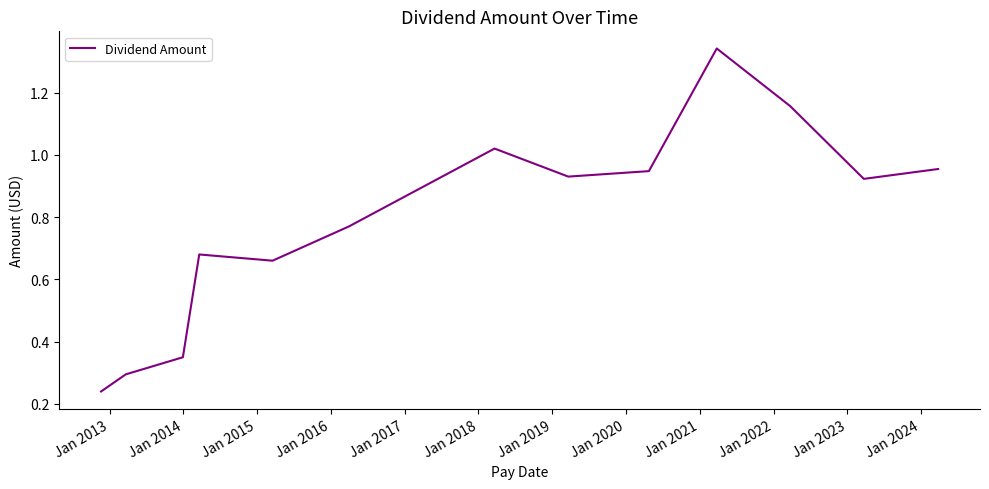

What is the difference between the maximum and minimum values?

1.1